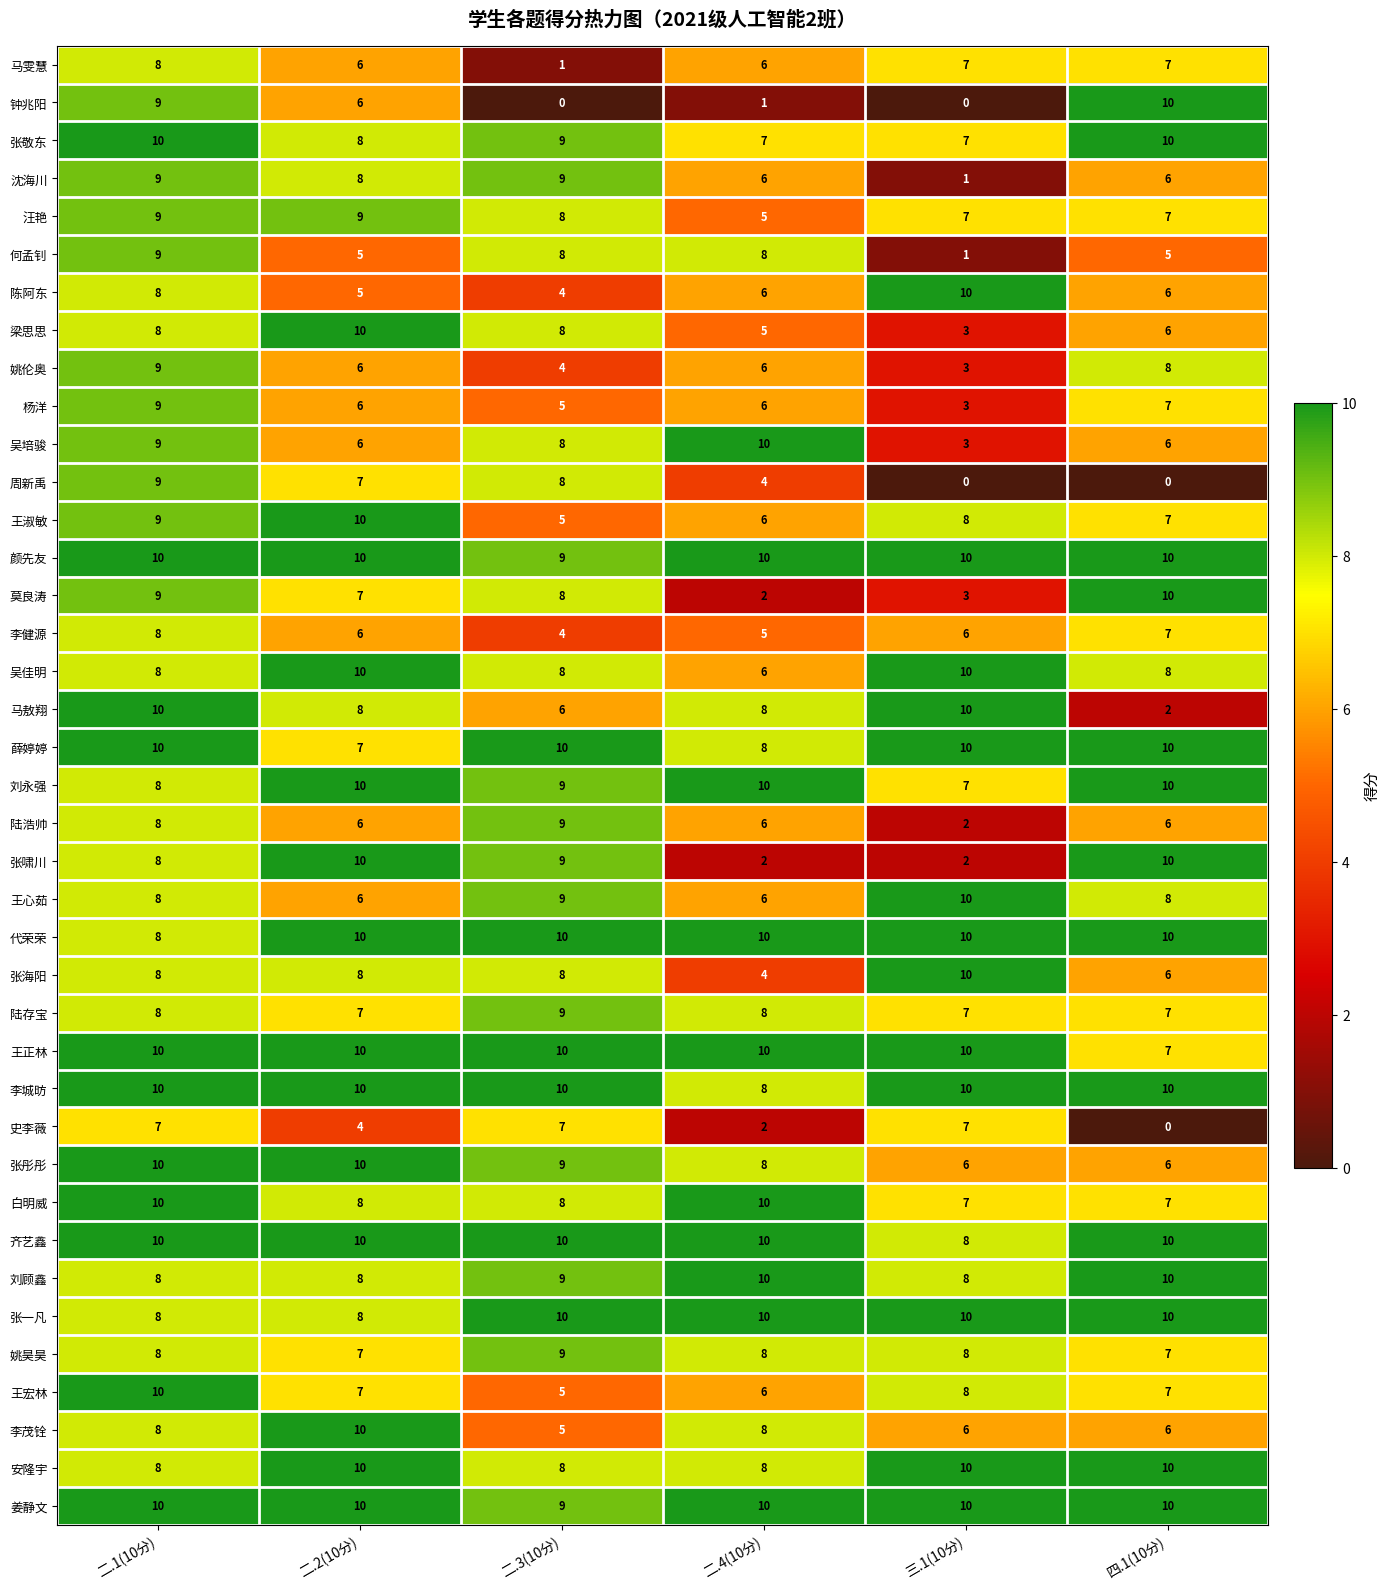

What is the sum of the 王宏林 values at 二.1(10分) and 二.2(10分)?

17